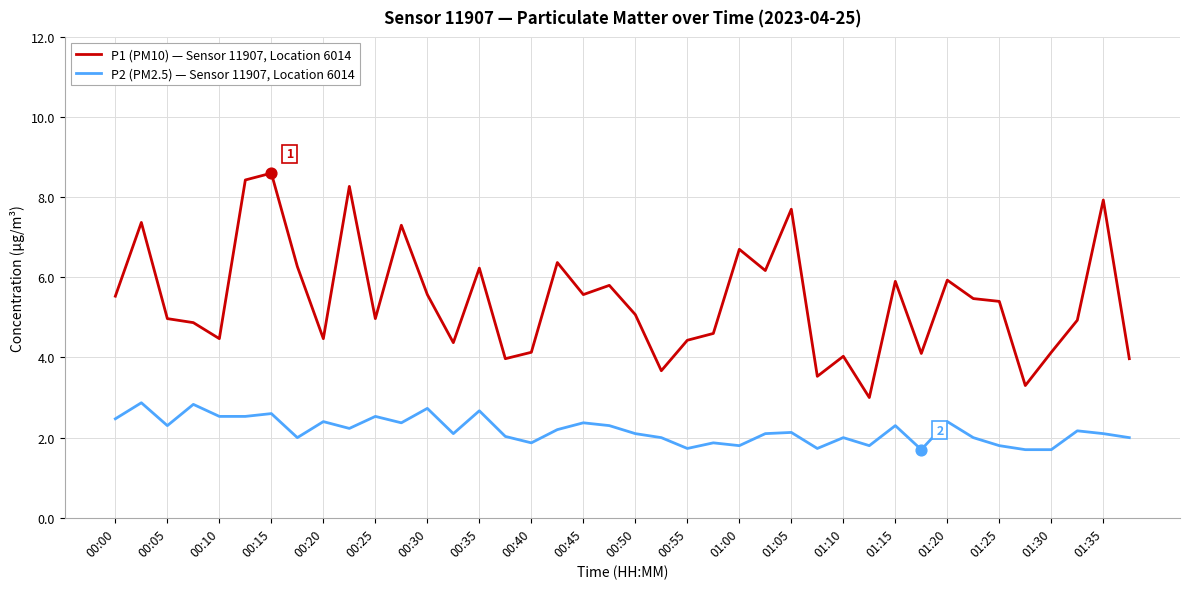

Which series has the largest total across all categories?

P1 (PM10) — Sensor 11907, Location 6014